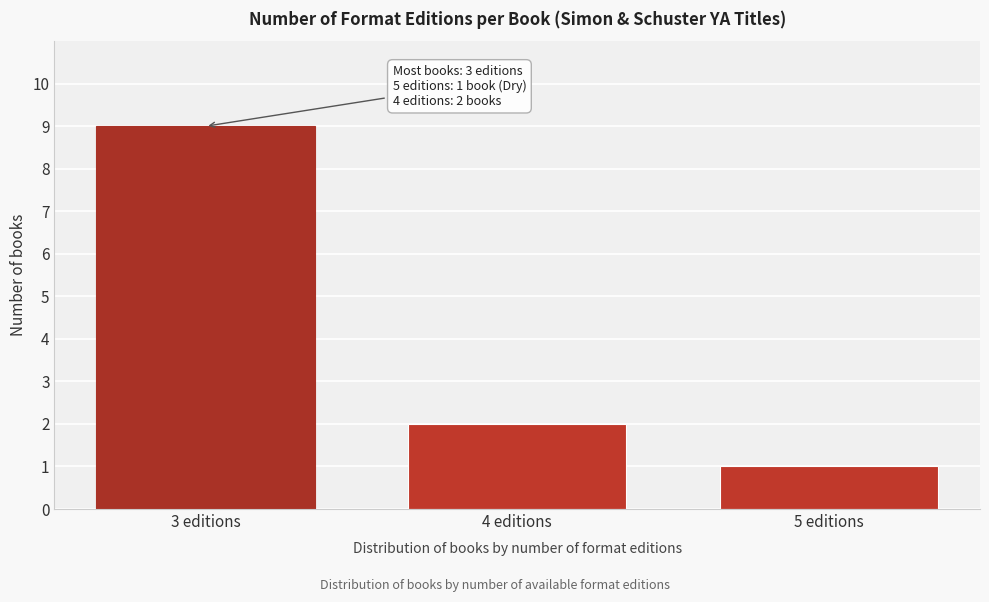

Reading right to left, what are all the values shown in this chart?

1	2	9